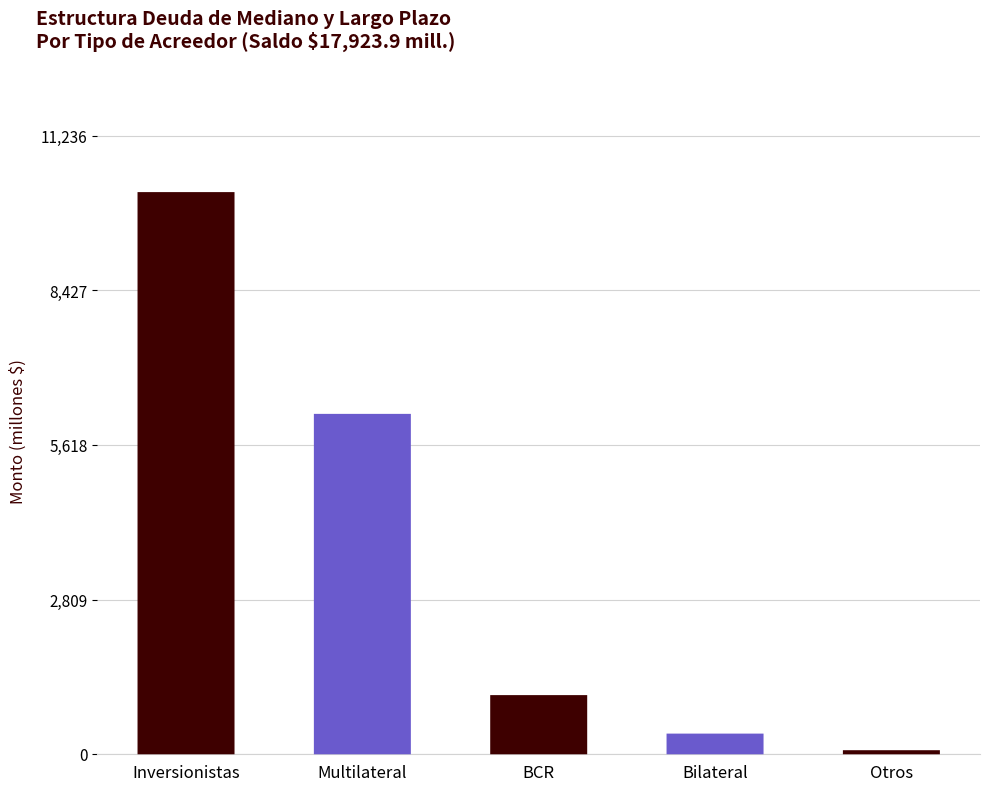

How many data points are above 1075?

2